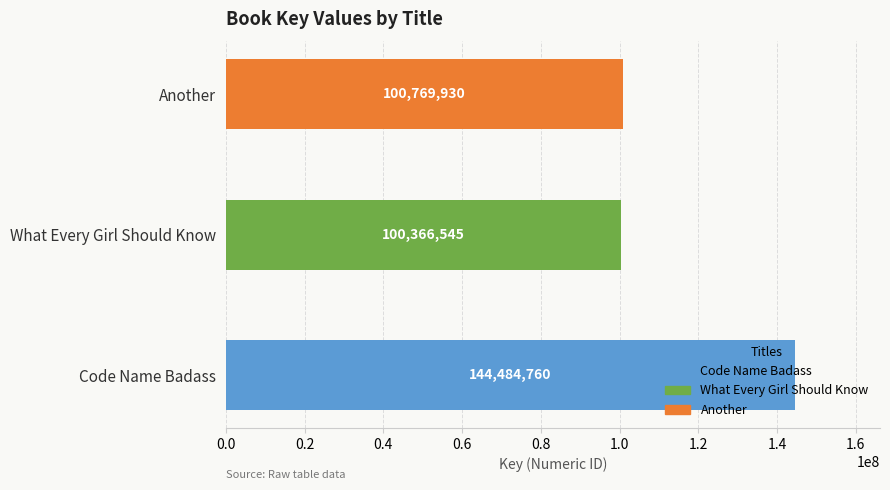

What is the ratio of the value at What Every Girl Should Know to the value at Another?

1.0